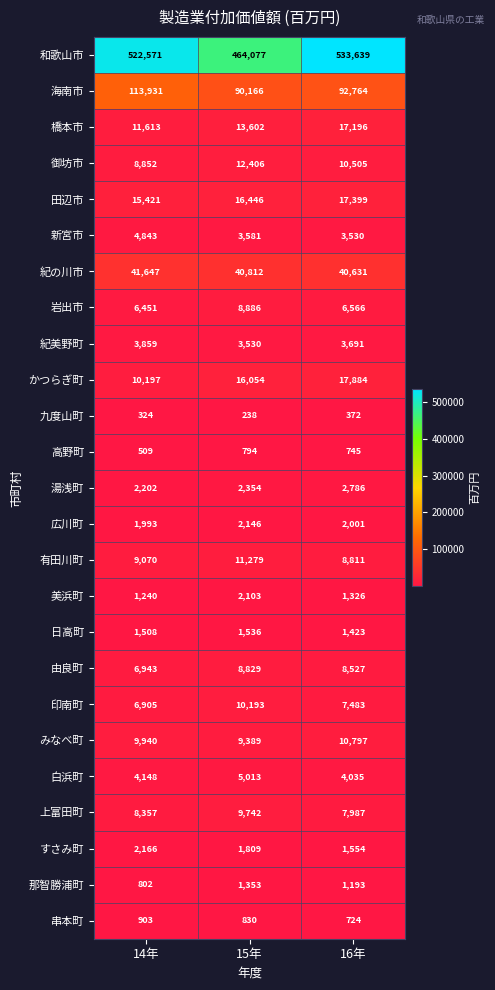

List the labels in order of 御坊市 value, smallest first.

14年, 16年, 15年